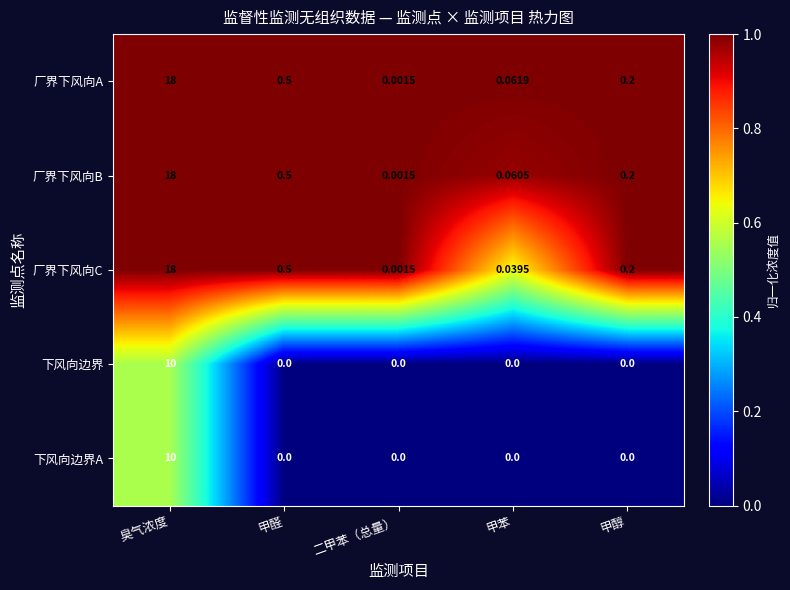

At which category is the sum across all series the highest?

臭气浓度